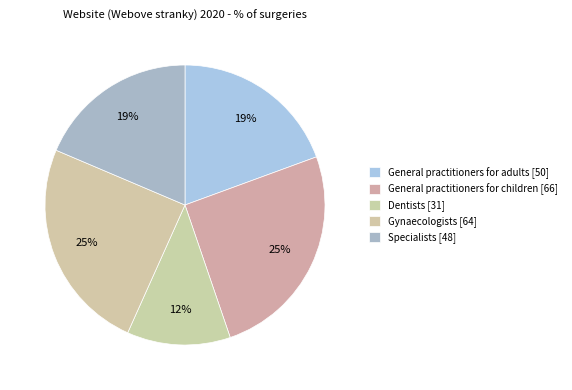

What percentage is NOT represented by Dentists?

88.1%